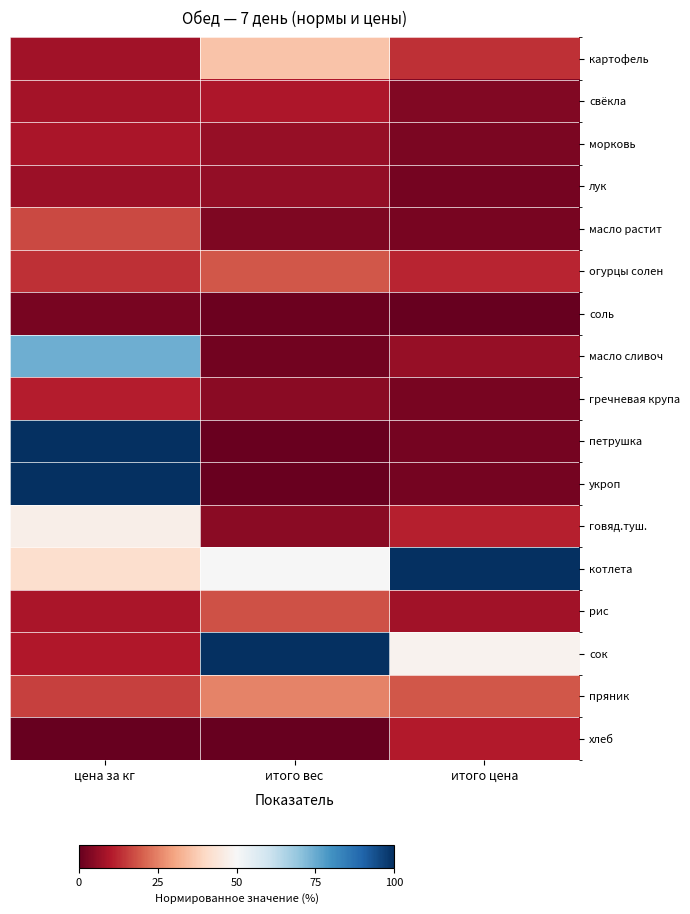

Rank the series at цена за кг from lowest to highest value.

хлеб, соль, лук, картофель, свёкла, морковь, рис, сок, гречневая крупа, огурцы солен, пряник, масло растит, котлета, говяд.туш., масло сливоч, петрушка, укроп